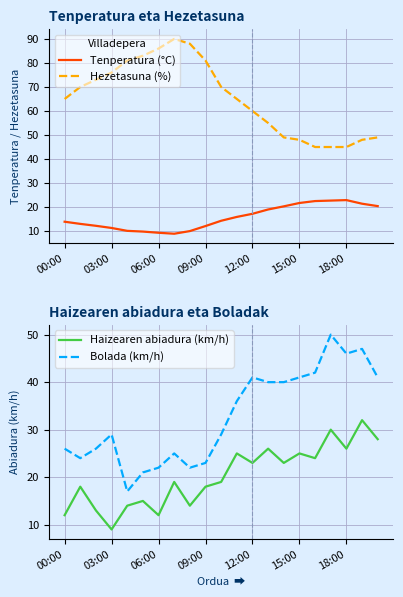

How many data points in Hezetasuna (%) are less than 65?

9